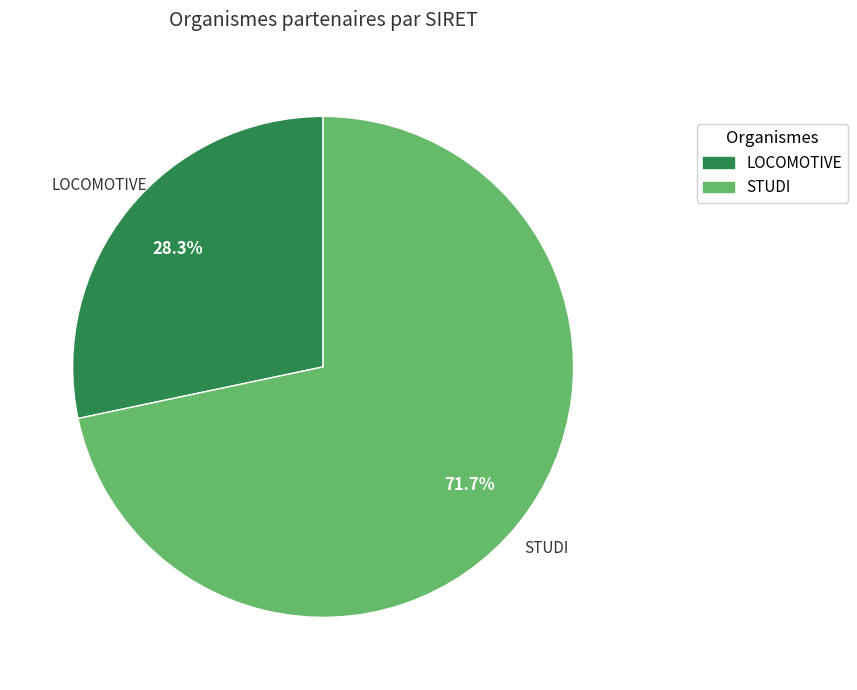

What is the smallest slice in the pie chart?

LOCOMOTIVE